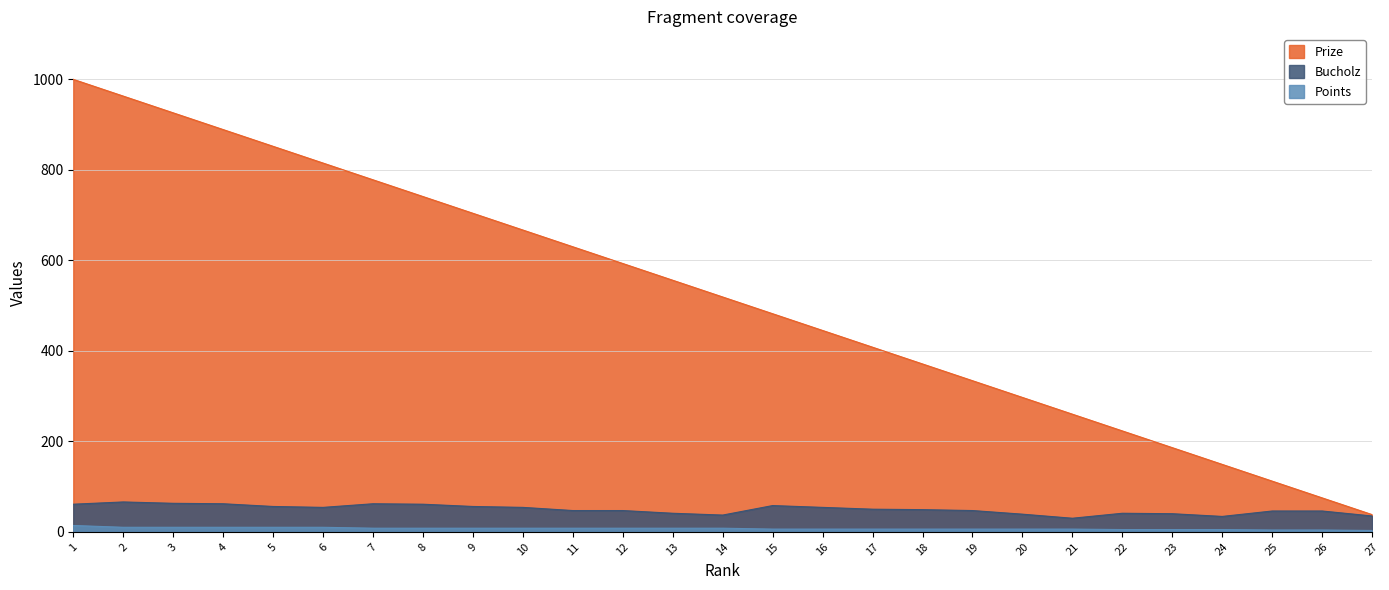

Reading left to right, extract all data points from this chart.

Prize: 1=1000	2=963	3=926	4=889	5=852	6=815	7=778	8=741	9=704	10=667	11=630	12=593	13=556	14=519	15=482	16=445	17=408	18=371	19=334	20=297	21=260	22=223	23=186	24=149	25=112	26=75	27=38
Bucholz: 1=61	2=66	3=63	4=62	5=56	6=54	7=62	8=61	9=56	10=54	11=47	12=47	13=41	14=37	15=58	16=54	17=50	18=49	19=47	20=39	21=30	22=41	23=40	24=34	25=46	26=46	27=35
Points: 1=14	2=10	3=10	4=10	5=10	6=10	7=8	8=8	9=8	10=8	11=8	12=8	13=8	14=8	15=6	16=6	17=6	18=6	19=6	20=6	21=6	22=5	23=5	24=5	25=4	26=4	27=3